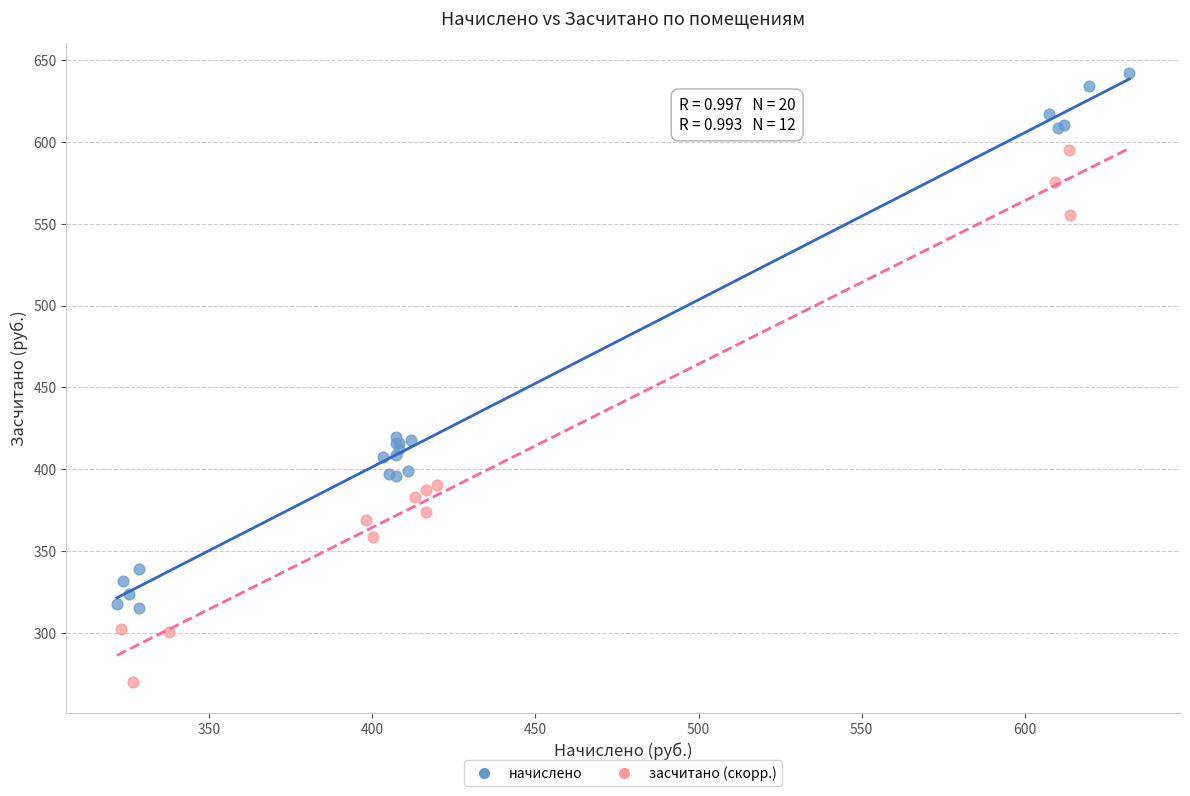

Which series contains the highest Y value?

начислено